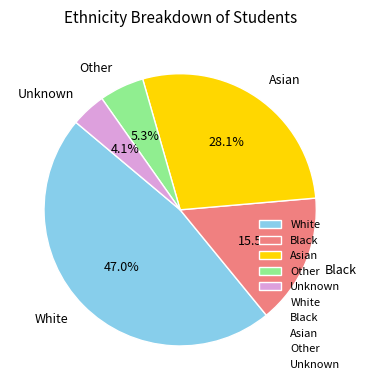

To the nearest percent, what portion does White represent?

47%